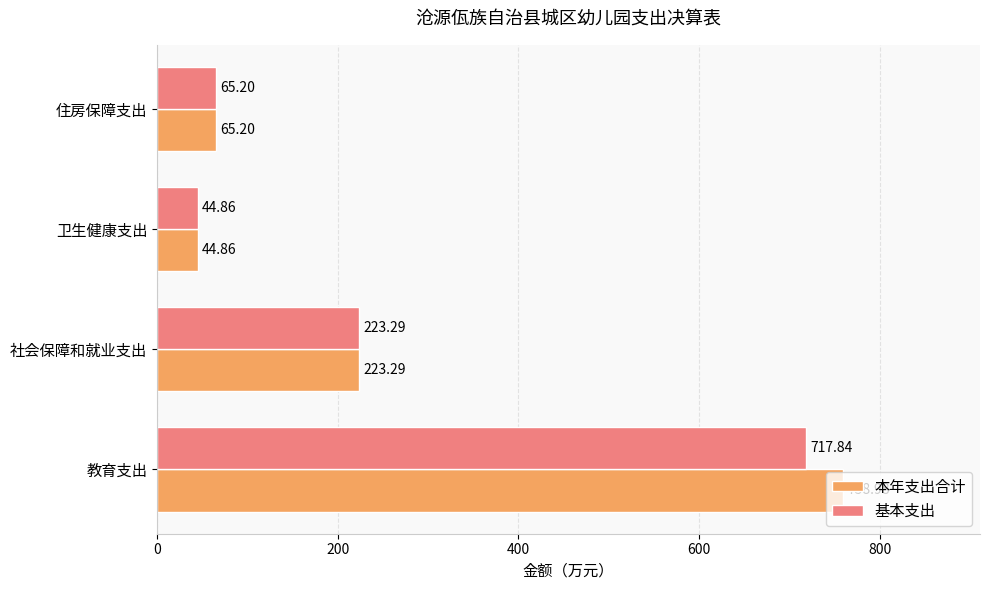

What is the sum of the 本年支出合计 values at 住房保障支出 and 教育支出?

824.2